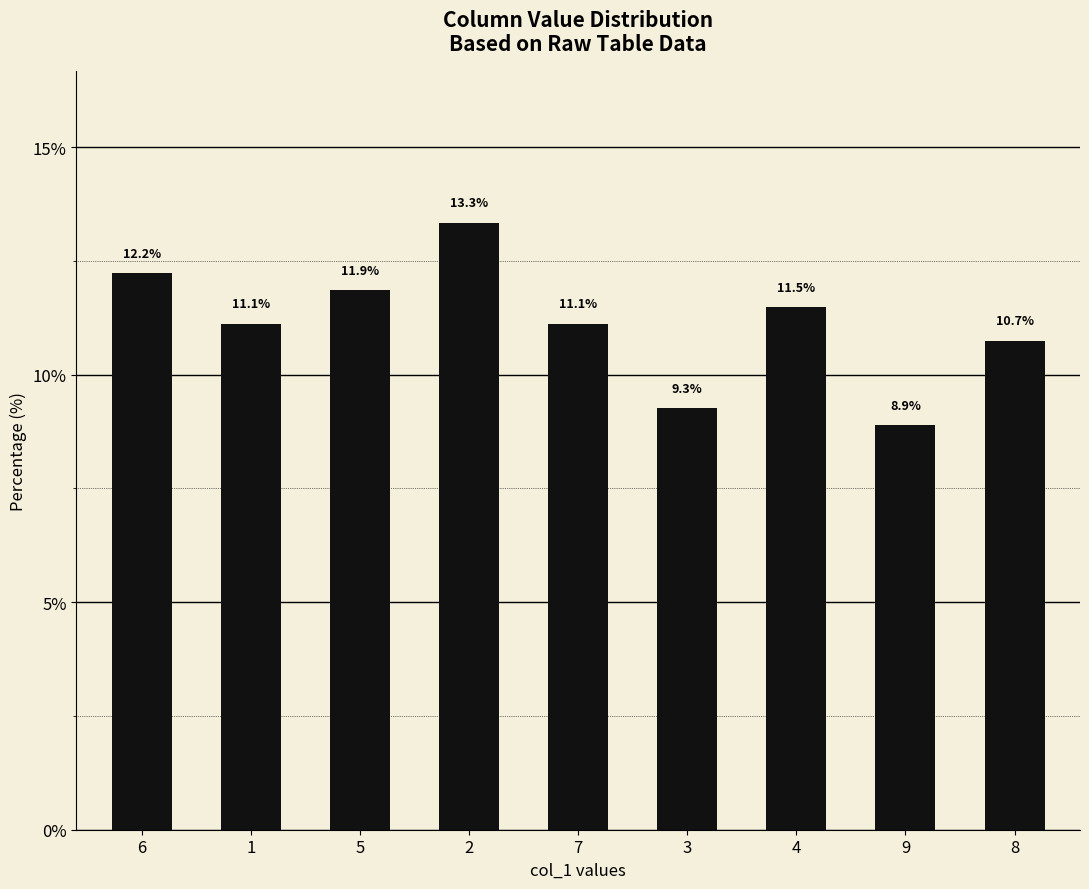

Where does the data first go above 11?

6